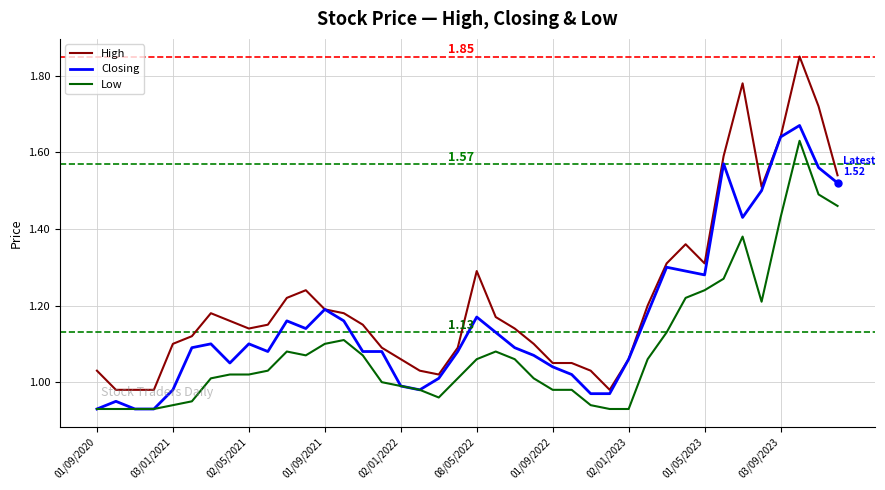

List the series in order of their overall mean, lowest first.

Low, Closing, High